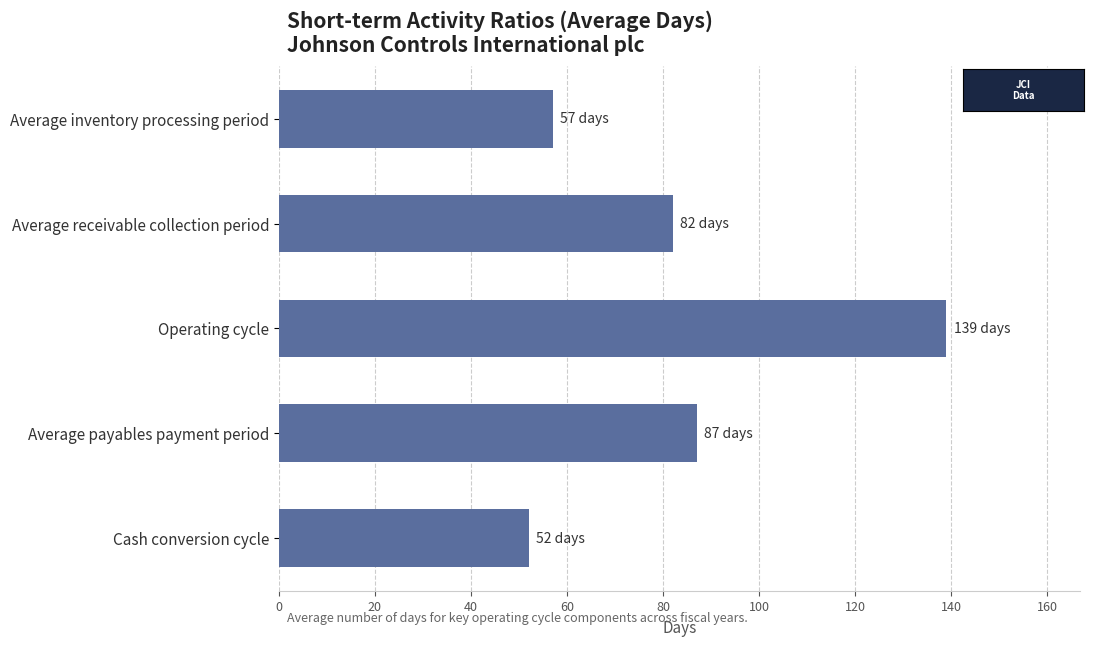

What is the value of the 5th bar from the top?

52